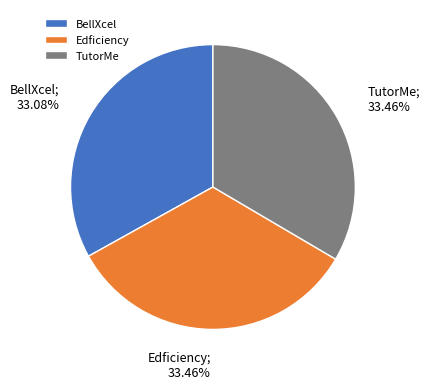

Do BellXcel and Edficiency together represent more than half of the pie?

Yes